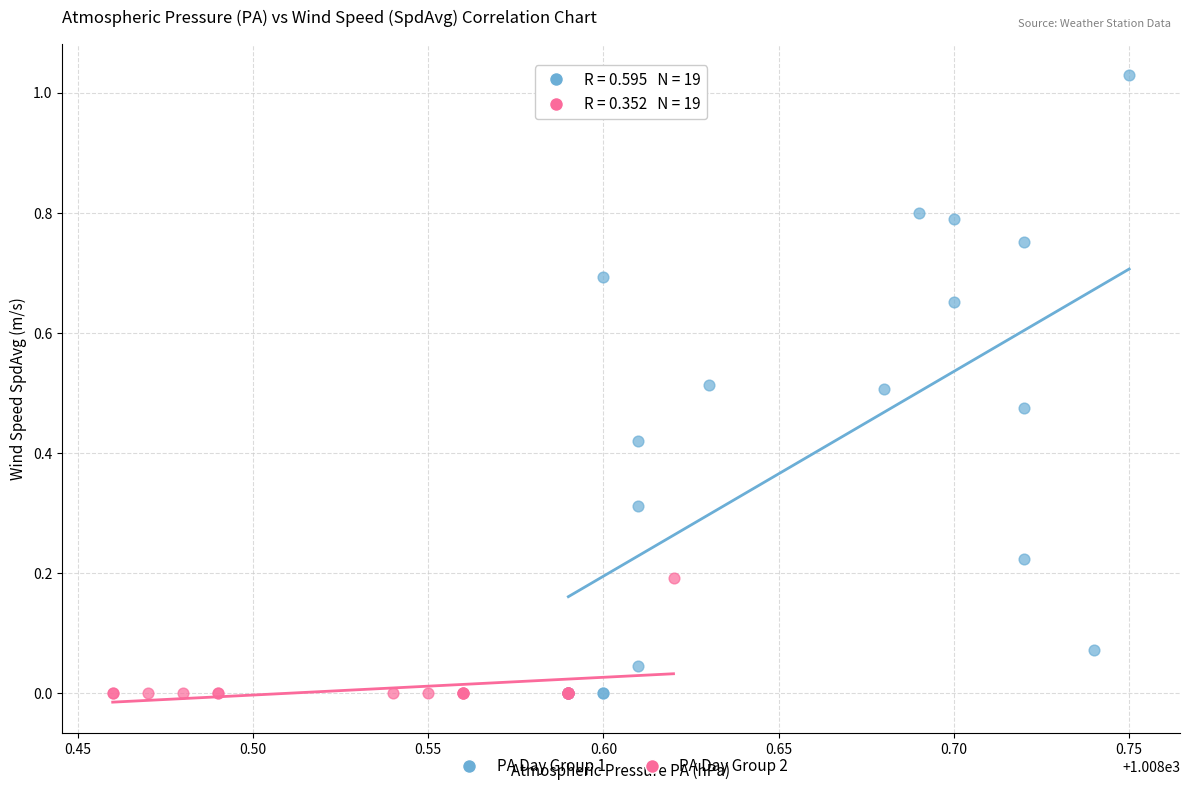

Which series contains the highest Y value?

PA Day Group 1